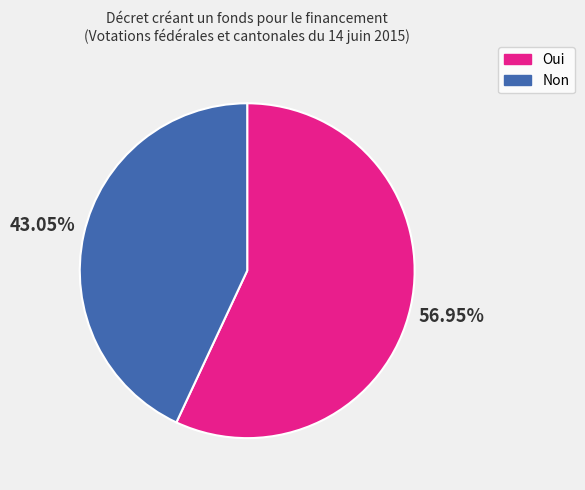

To the nearest percent, what percentage of the pie is Oui?

57%